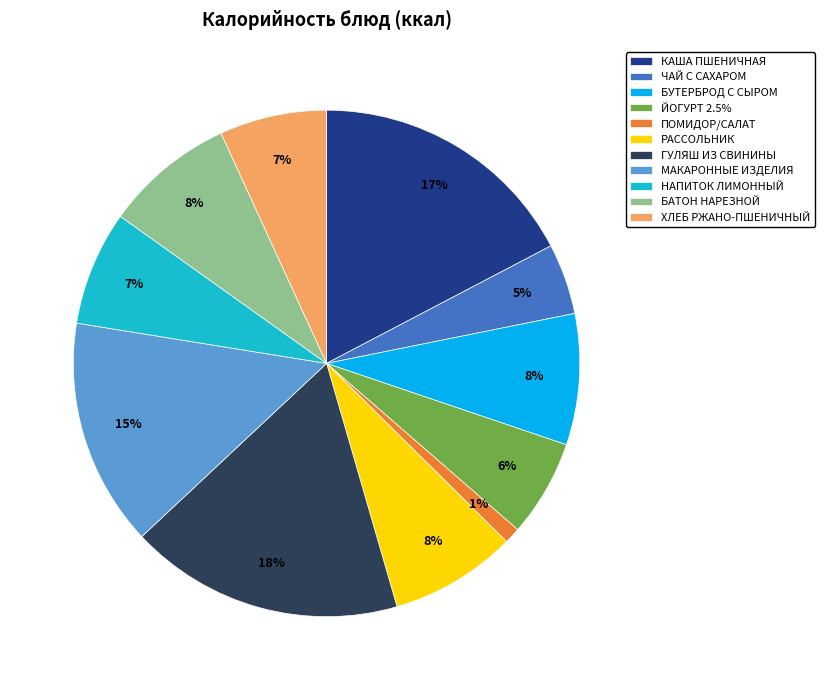

To the nearest percent, what portion does ЧАЙ С САХАРОМ represent?

5%